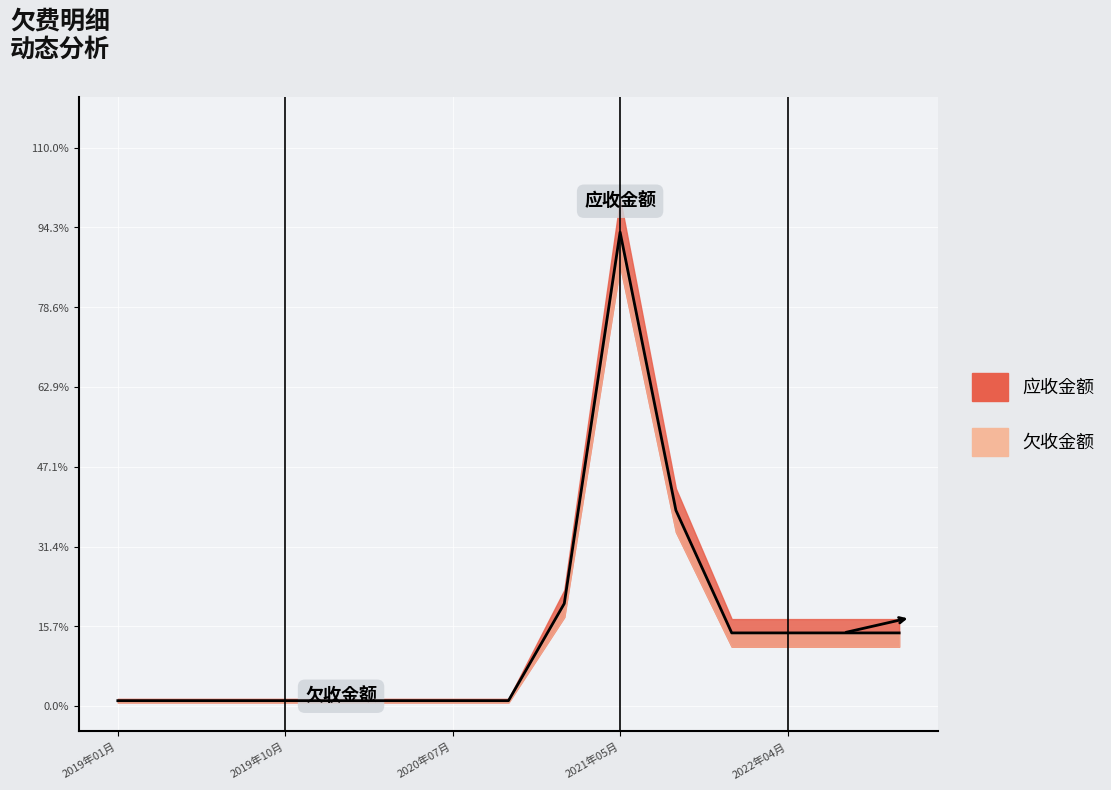

What is the difference between the maximum and second lowest values?

0.9